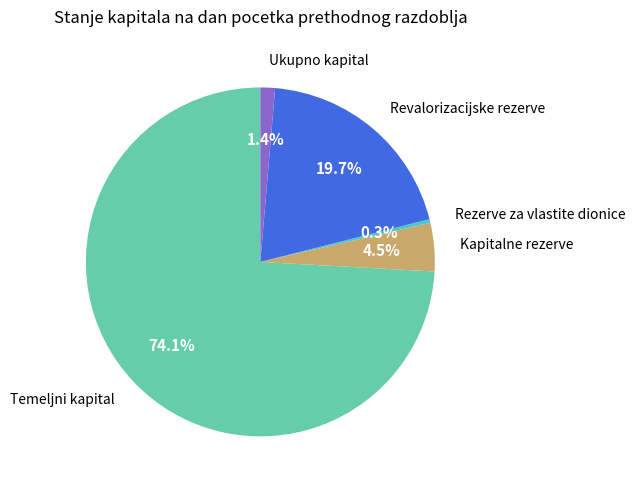

Which slice is the largest?

Temeljni kapital